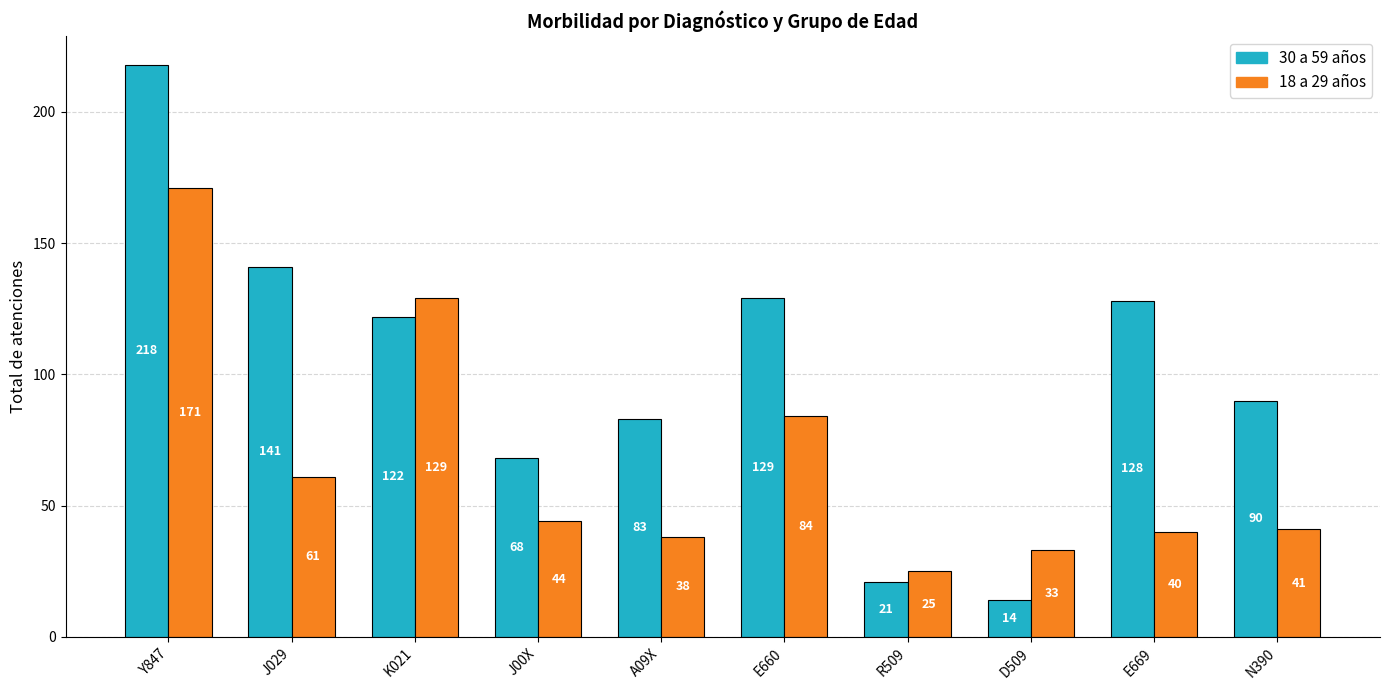

The value of 18 a 29 años at D509 is 8. True or false?

False